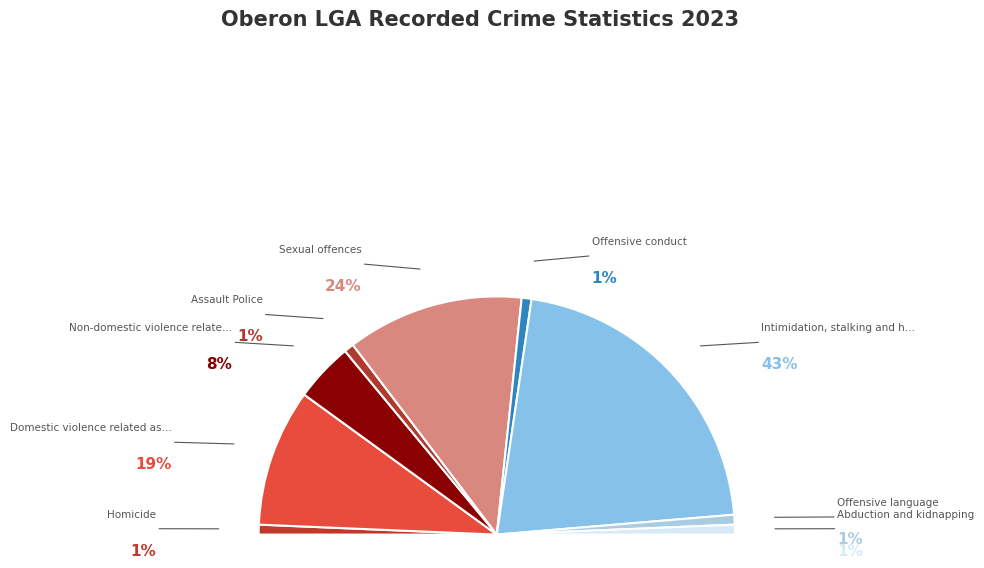

To the nearest percent, what is the combined percentage of Sexual offences and Intimidation, stalking and harassment?

67%